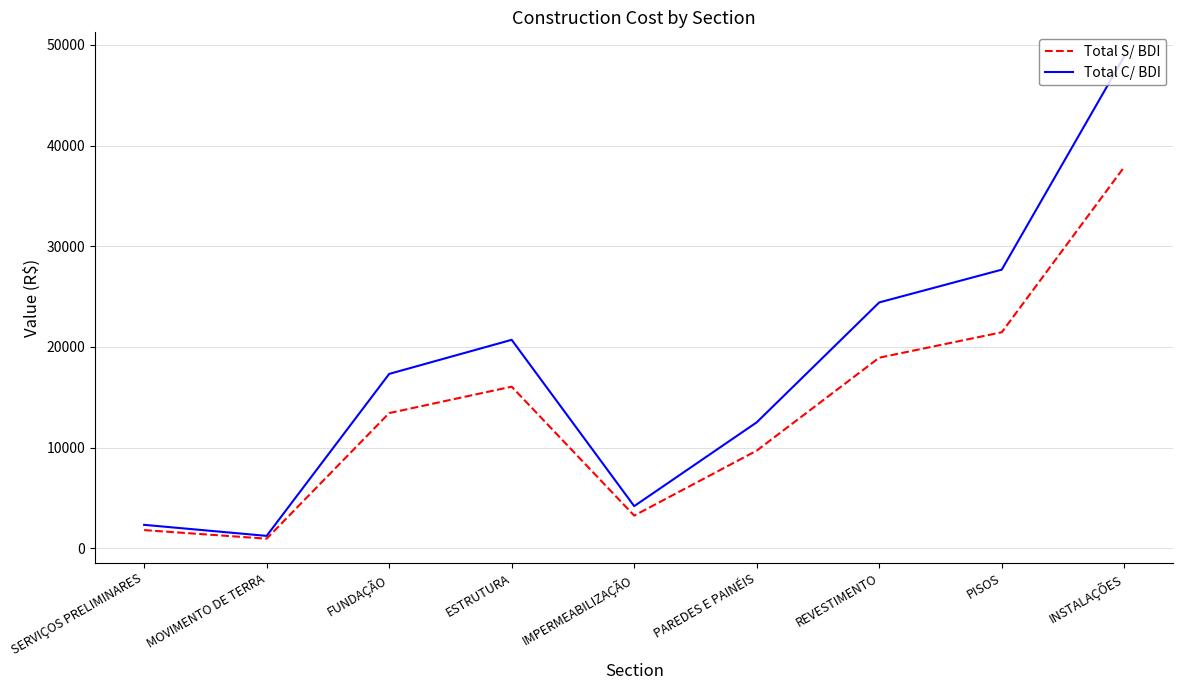

What is the highest value of the Total C/ BDI series?

48847.1